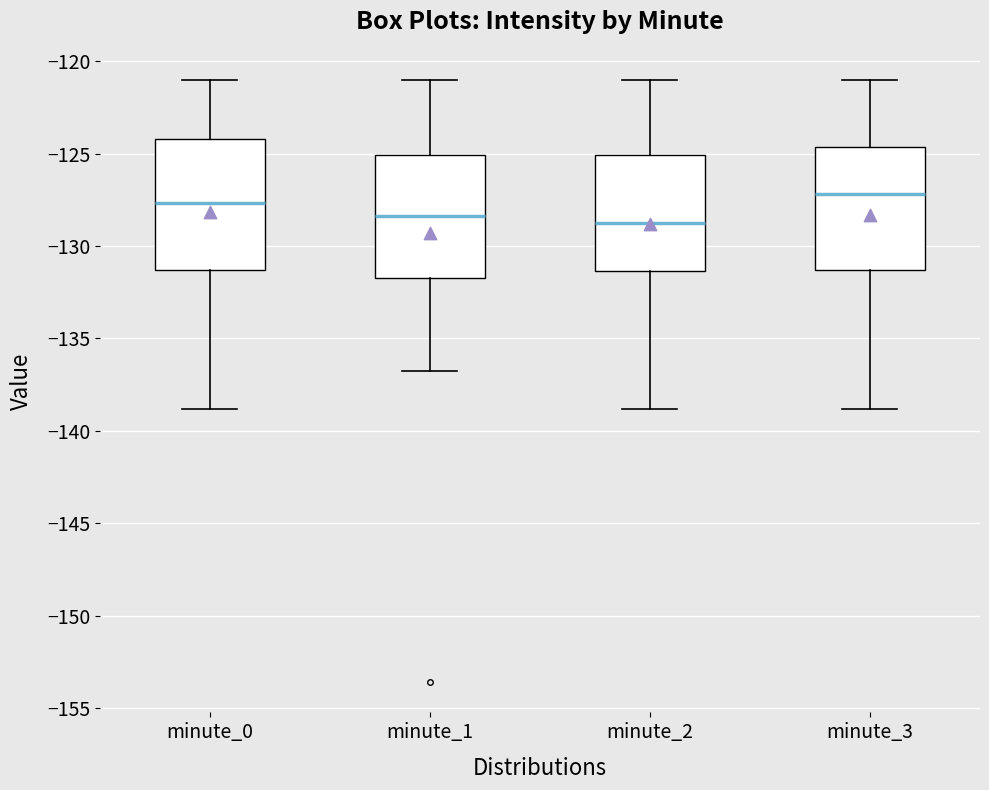

Reading left to right, read every box against the y-axis: the position of its median line, the range the box covers, and the ends of its whiskers. The values are not printed on the chart, so give them approximately, as read against the axis.

minute_0: median -127.5, box -131.5 to -124.0, whiskers -139.0 to -121.0
minute_1: median -128.5, box -131.5 to -125.0, whiskers -136.5 to -121.0
minute_2: median -128.5, box -131.5 to -125.0, whiskers -139.0 to -121.0
minute_3: median -127.0, box -131.5 to -124.5, whiskers -139.0 to -121.0